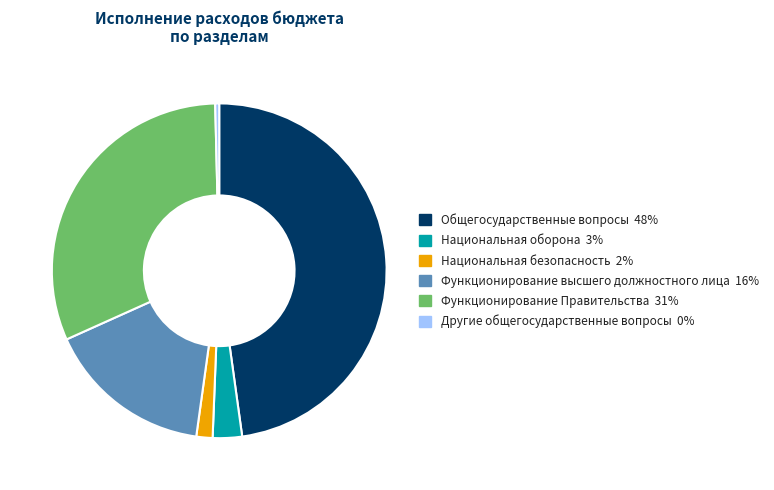

Is there any slice that represents more than half of the pie?

No